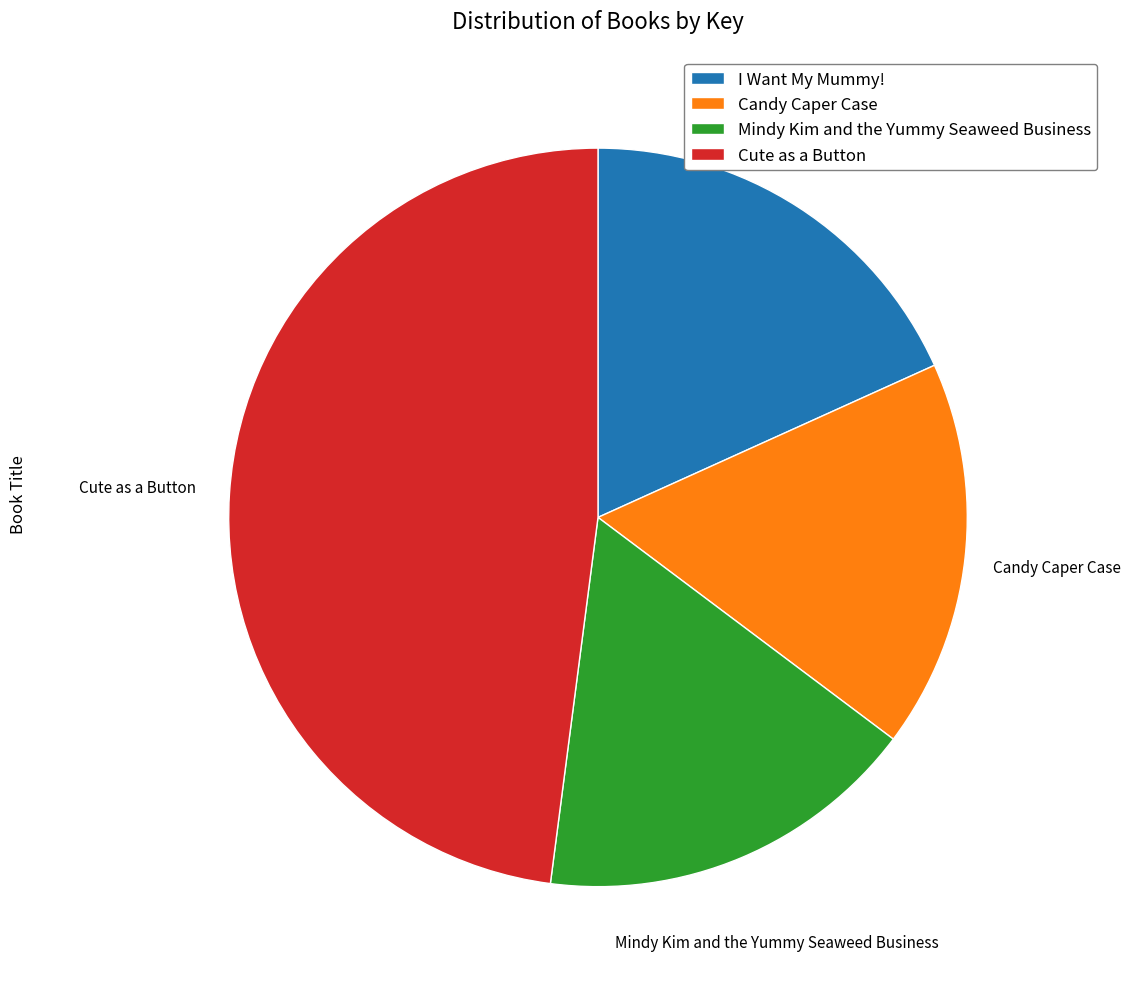

How many segments does this pie chart have?

4